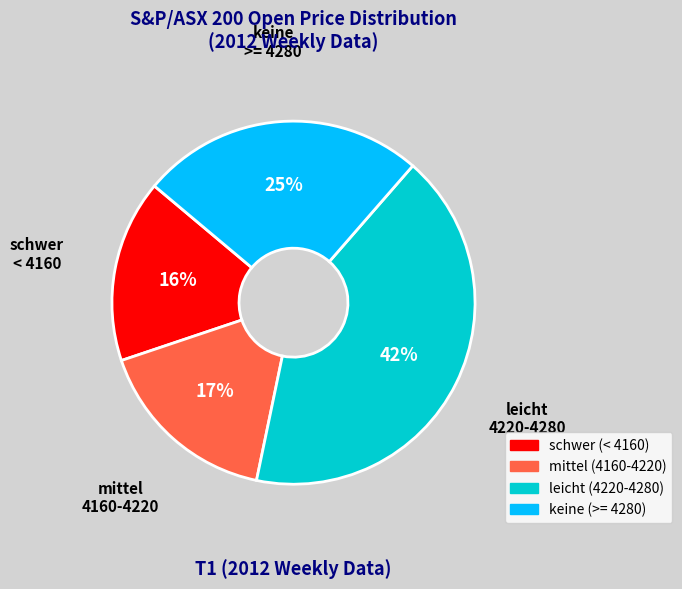

Does any single category account for the majority?

No